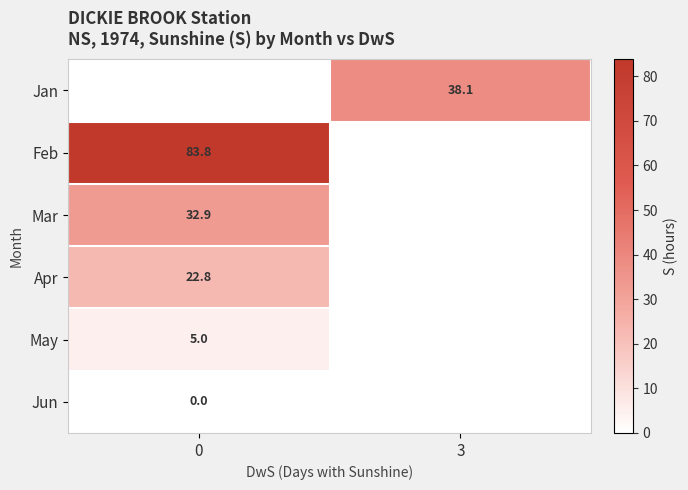

True or false: Apr has a value of 8.2 at 0.

False